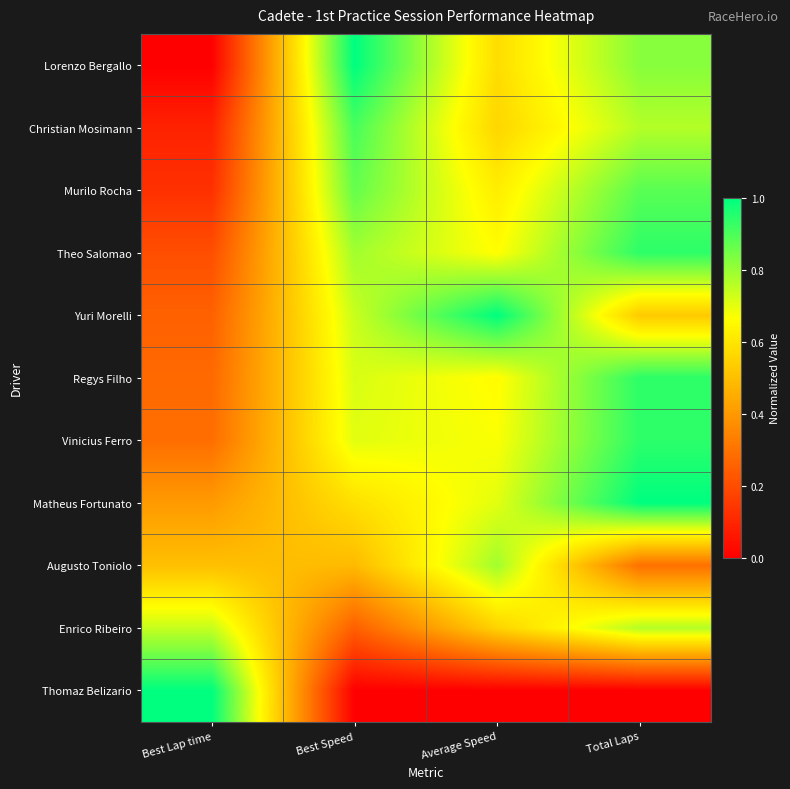

Reading right to left, list all the values displayed in this chart.

Lorenzo Bergallo: Total Laps=0.8	Average Speed=0.6	Best Speed=1.0	Best Lap time=0.0
Christian Mosimann: Total Laps=0.8	Average Speed=0.6	Best Speed=0.9	Best Lap time=0.1
Murilo Rocha: Total Laps=0.9	Average Speed=0.6	Best Speed=0.9	Best Lap time=0.1
Theo Salomao: Total Laps=0.9	Average Speed=0.7	Best Speed=0.8	Best Lap time=0.2
Yuri Morelli: Total Laps=0.5	Average Speed=1.0	Best Speed=0.7	Best Lap time=0.3
Regys Filho: Total Laps=0.9	Average Speed=0.7	Best Speed=0.7	Best Lap time=0.3
Vinicius Ferro: Total Laps=0.9	Average Speed=0.7	Best Speed=0.7	Best Lap time=0.3
Matheus Fortunato: Total Laps=1.0	Average Speed=0.7	Best Speed=0.6	Best Lap time=0.4
Augusto Toniolo: Total Laps=0.3	Average Speed=0.8	Best Speed=0.5	Best Lap time=0.5
Enrico Ribeiro: Total Laps=0.8	Average Speed=0.6	Best Speed=0.3	Best Lap time=0.7
Thomaz Belizario: Total Laps=0.0	Average Speed=0.0	Best Speed=0.0	Best Lap time=1.0